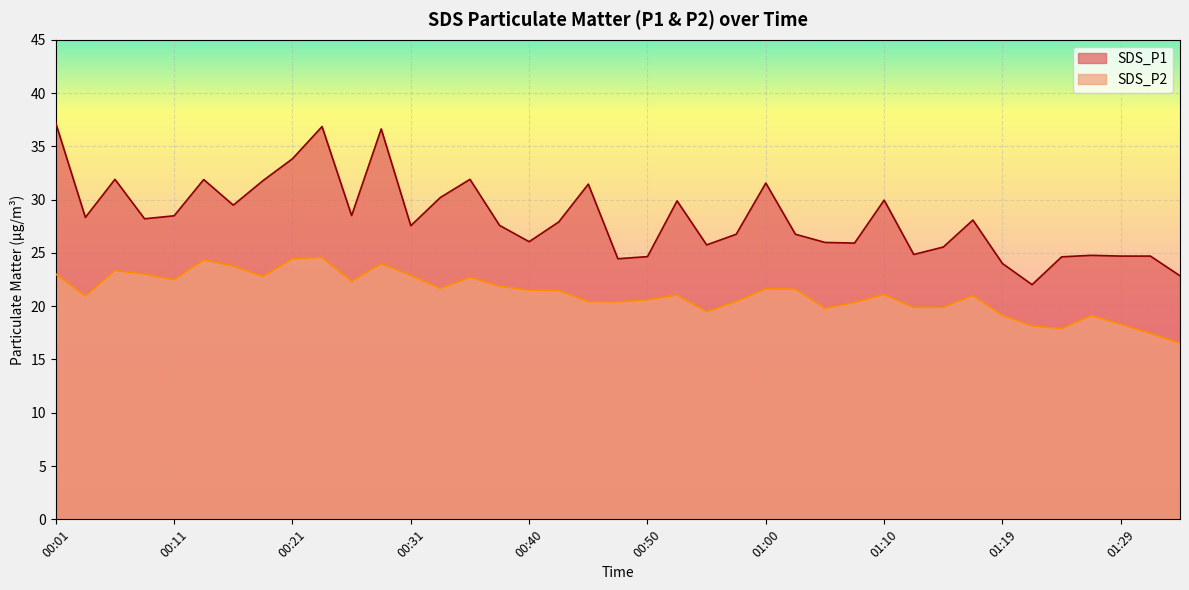

What is the label of the 29th point from the left?

01:10